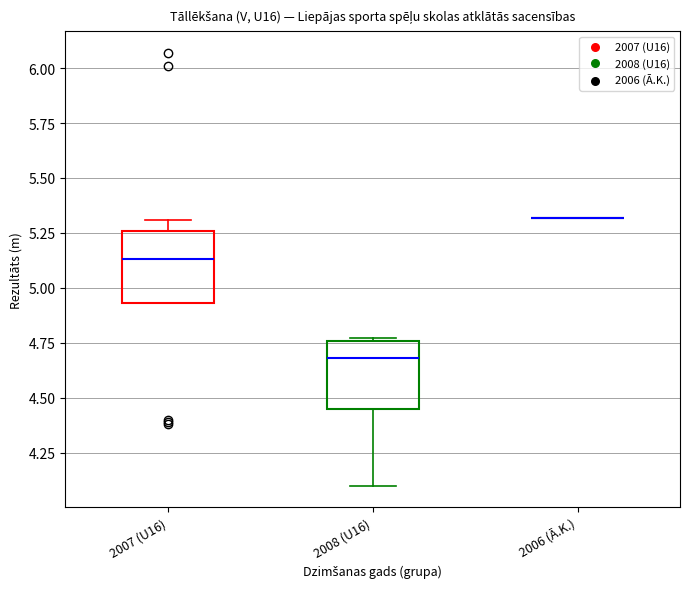

Reading left to right, read every box against the y-axis: the position of its median line, the range the box covers, and the ends of its whiskers. The values are not printed on the chart, so give them approximately, as read against the axis.

2007 (U16): median 5.15, box 4.95 to 5.25, whiskers 4.95 to 5.30
2008 (U16): median 4.70, box 4.45 to 4.75, whiskers 4.10 to 4.75
2006 (Ā.K.): box collapsed to a line at 5.30, whiskers 5.30 to 5.30